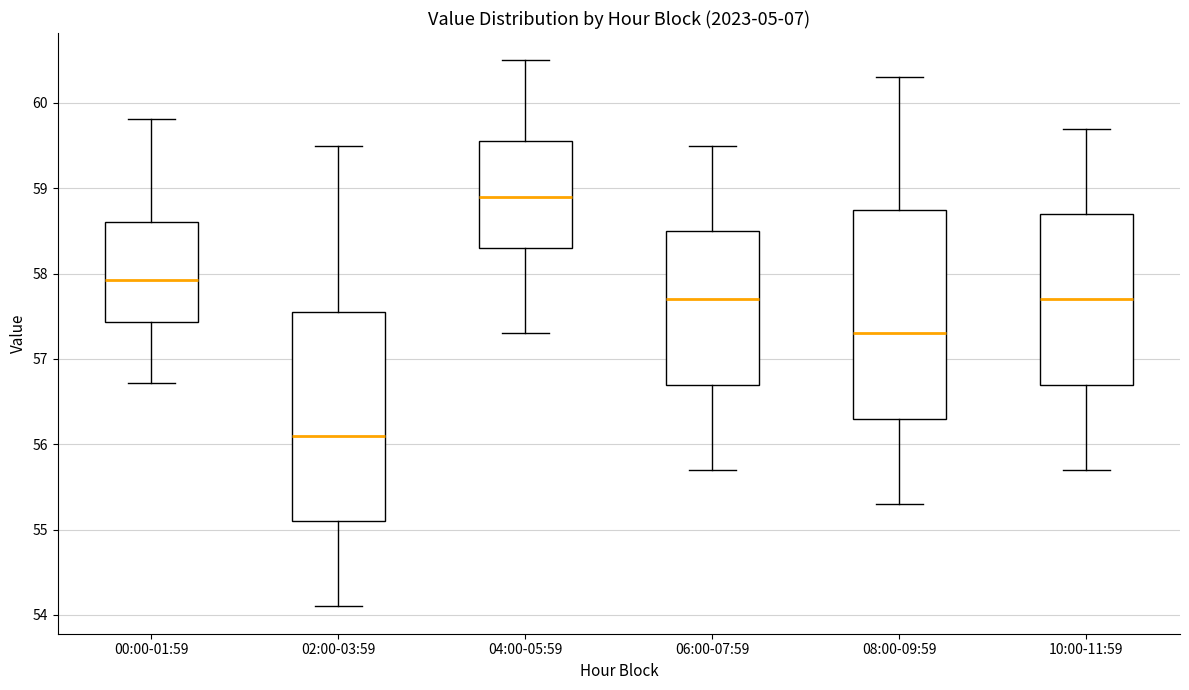

Where does the median line of the box for 02:00-03:59 sit on the y-axis? The values are not printed on the chart, so give them approximately, as read against the axis.

56.1